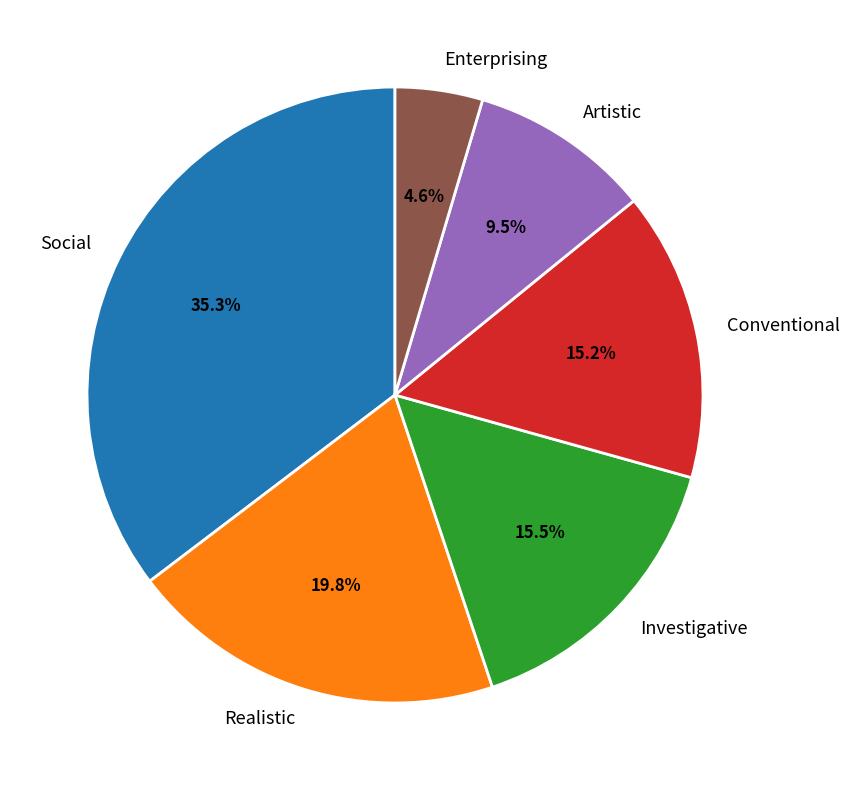

To the nearest percent, what is the average slice percentage?

17%